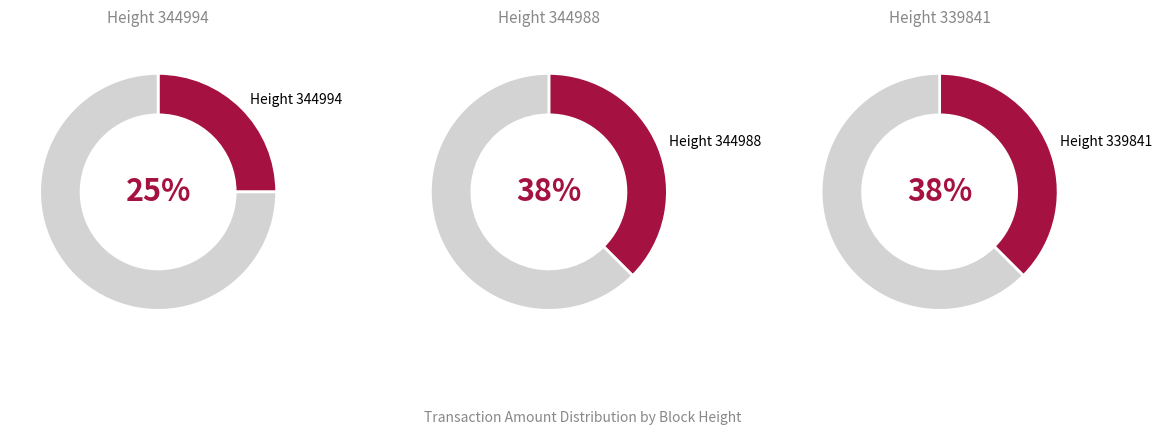

Is there any slice that represents more than half of the pie?

No